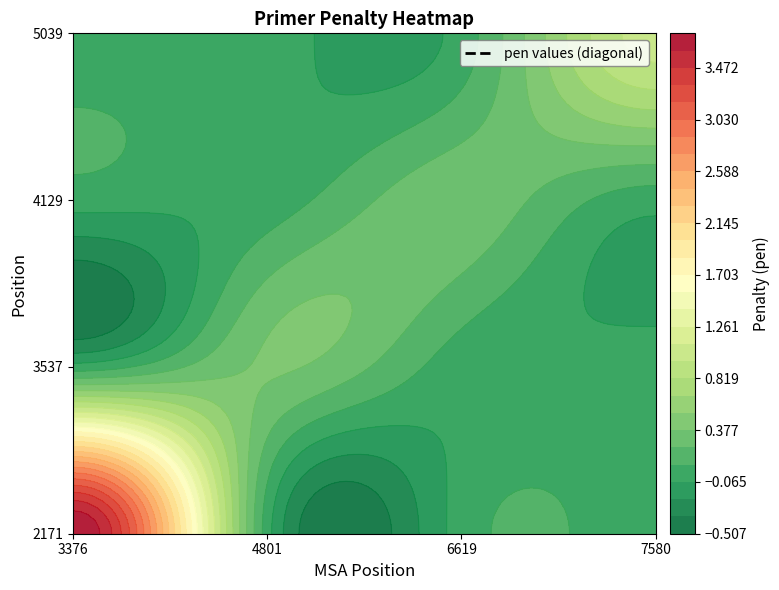

The value of 5039 at 3376 is 0.0. True or false?

True